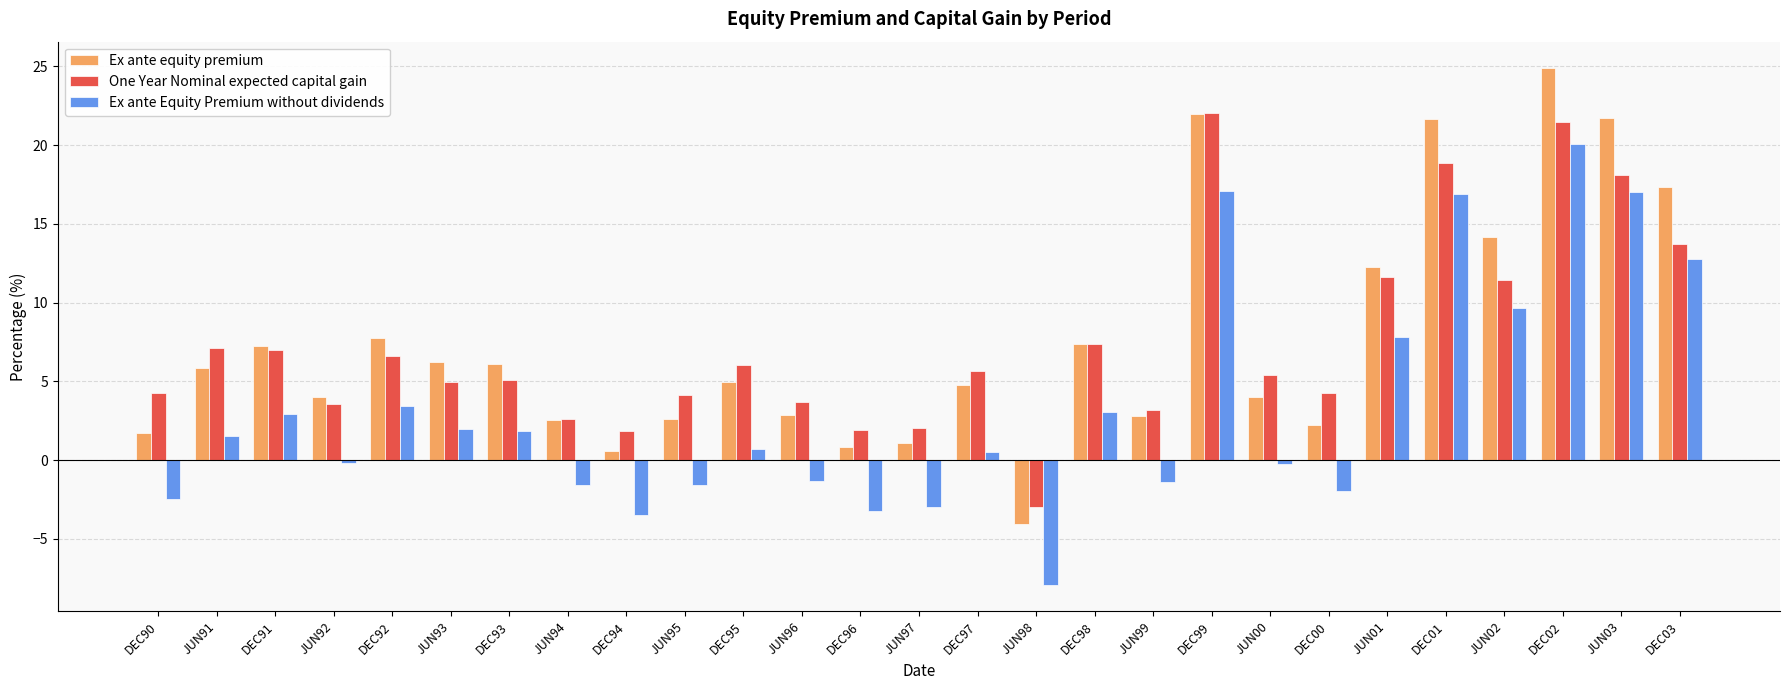

Rank the series by their maximum value, from highest to lowest.

Ex ante equity premium, One Year Nominal expected capital gain, Ex ante Equity Premium without dividends